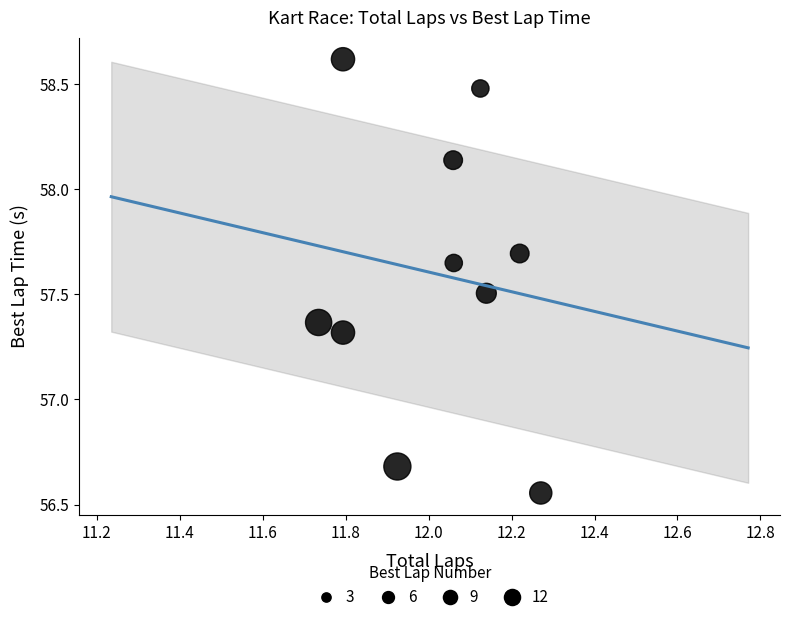

What is the average X value?

12.0